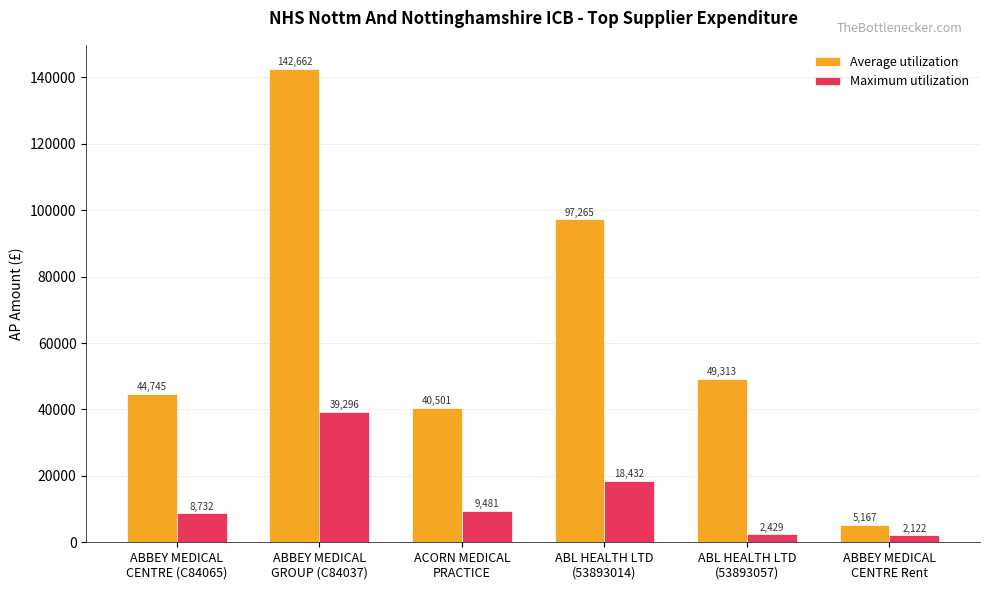

What is the highest value of the Average utilization series?

142661.8